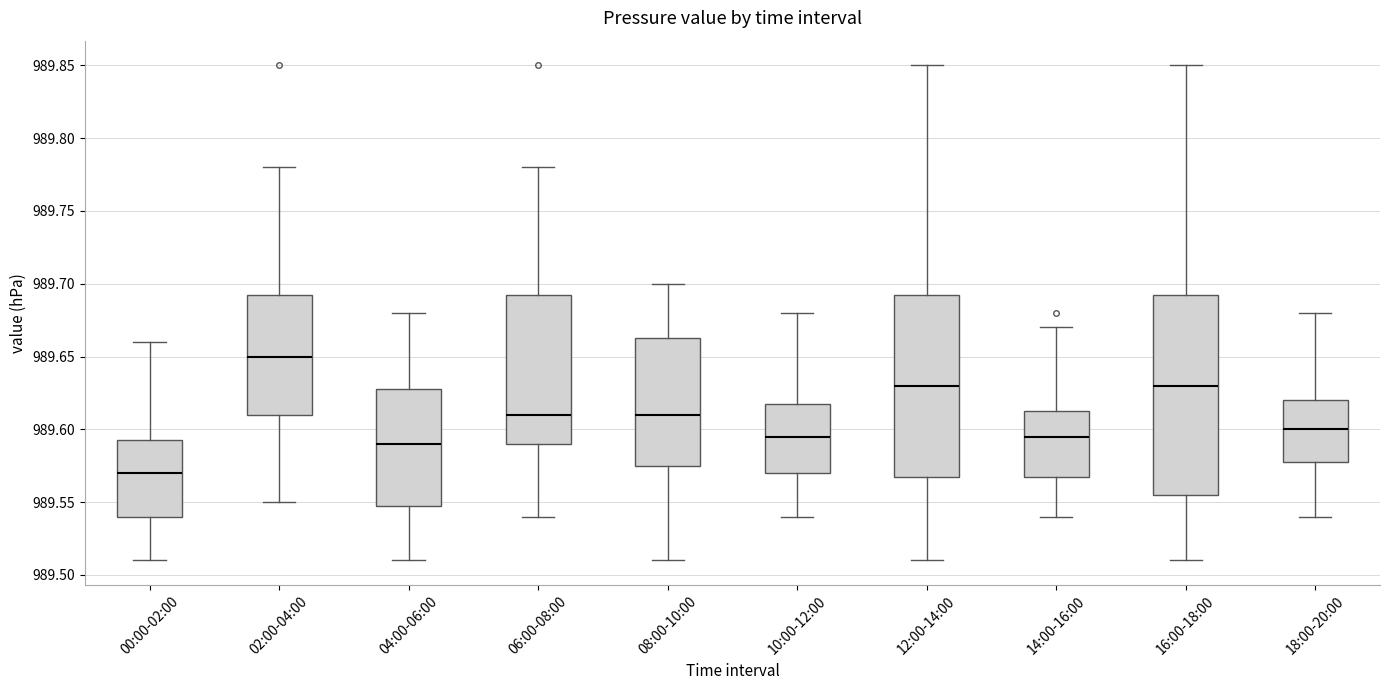

Which box has the lowest median line?

00:00-02:00